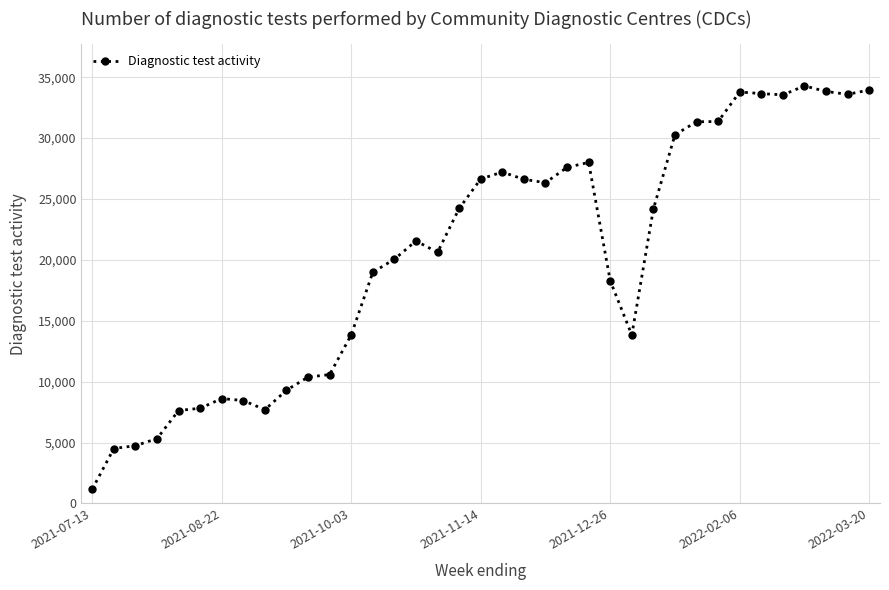

What is the value of the 22nd point from the left?

26339